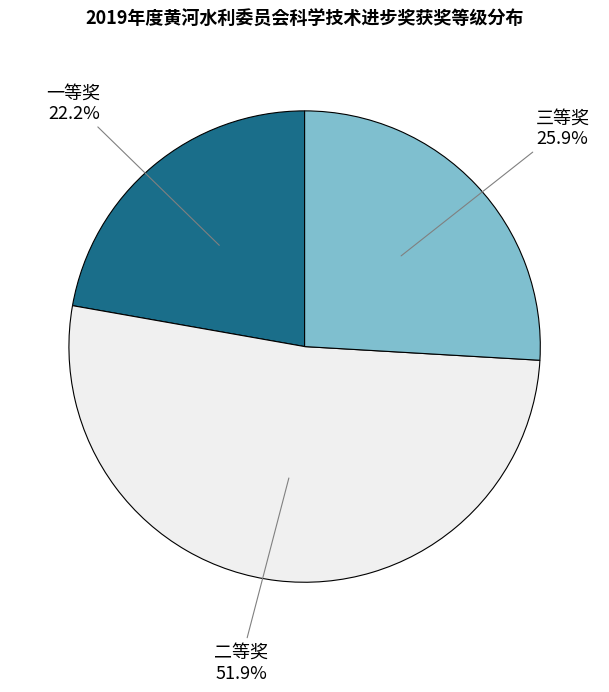

Is there any slice that represents more than half of the pie?

Yes